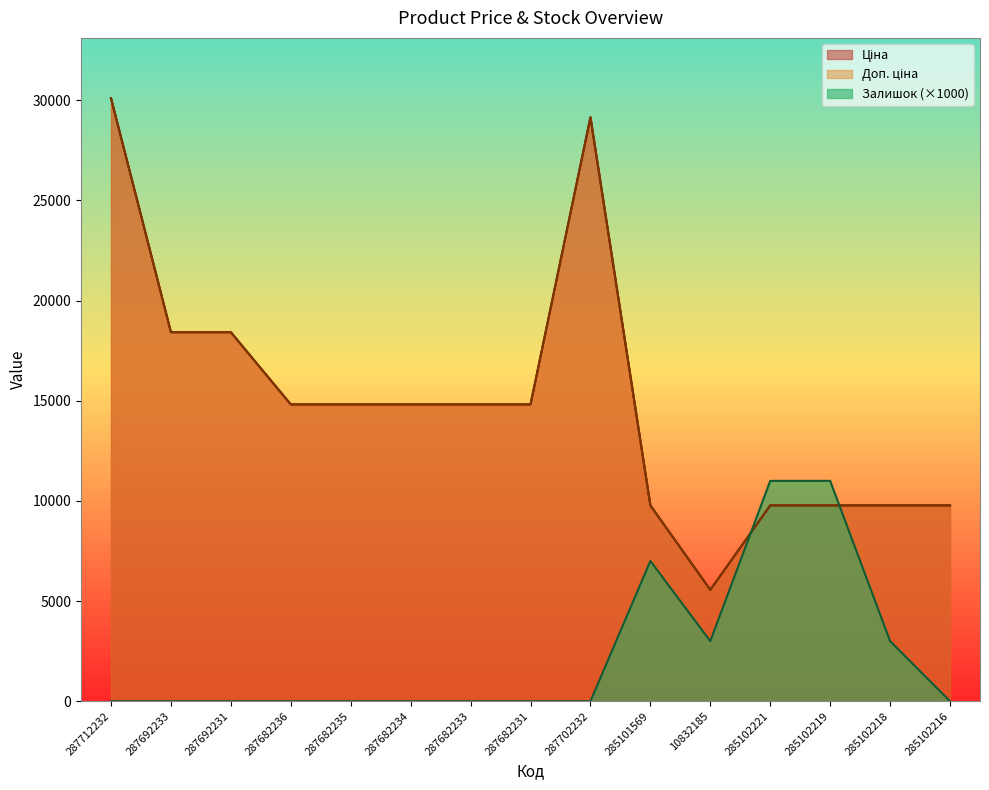

What is the average value of the Доп. ціна series?

14974.8